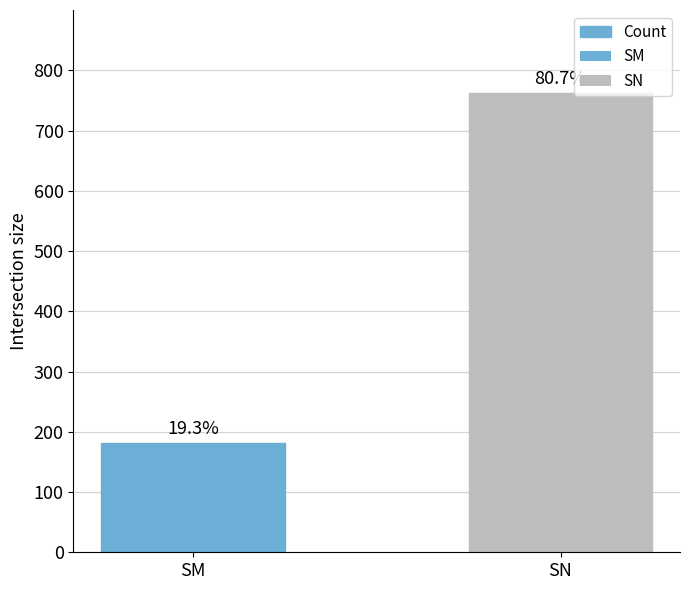

Does the chart contain stacked bars?

No